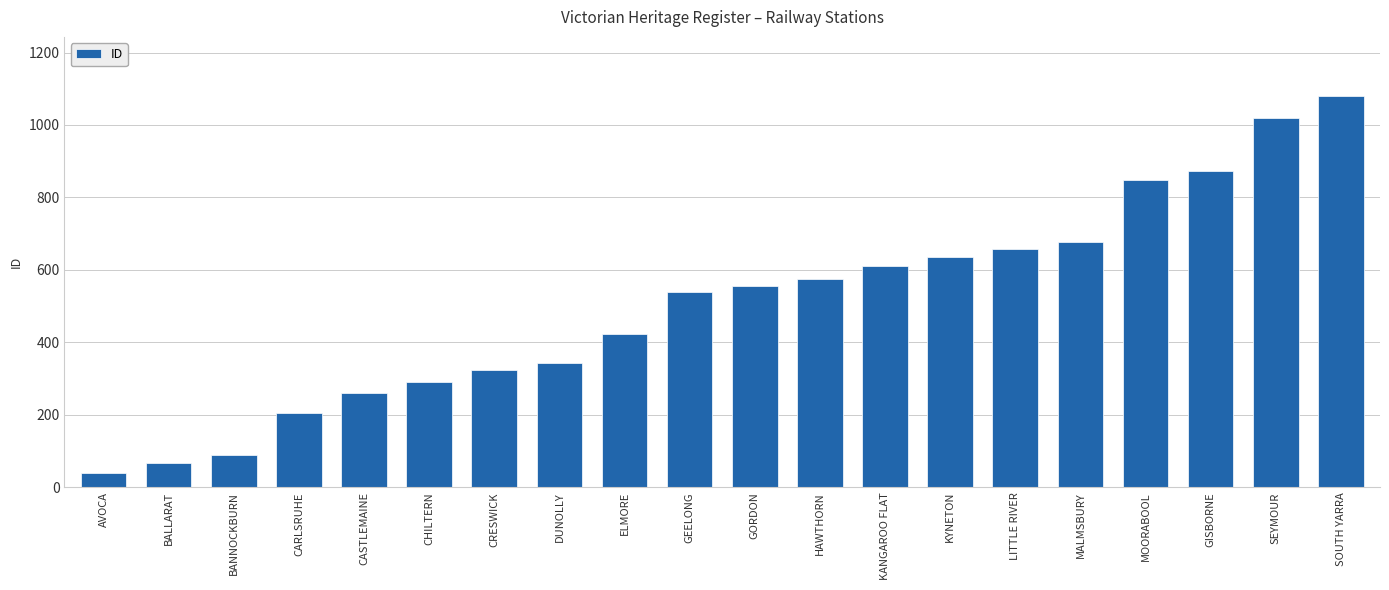

What value does the data have at CHILTERN, to the nearest 100?

300